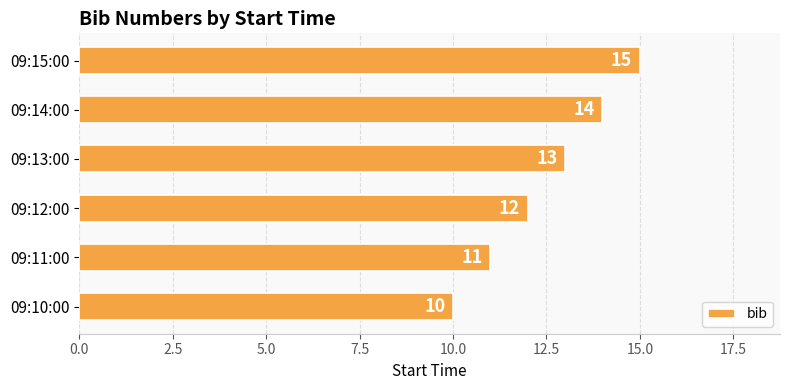

Read the value at 09:10:00.

10